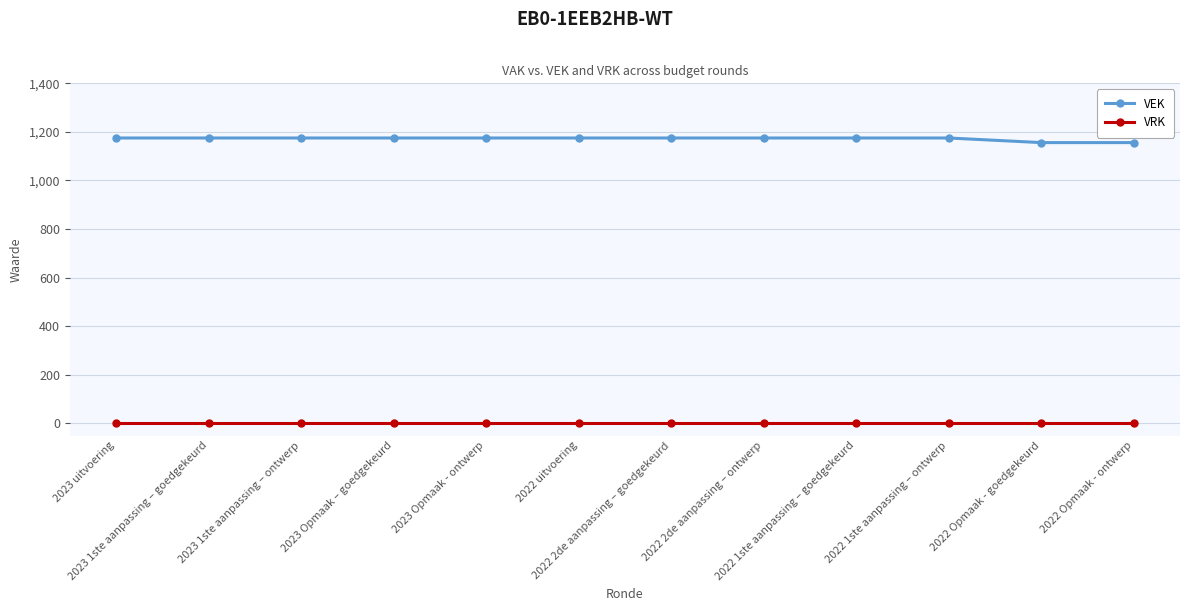

True or false: VEK and VRK intersect in this chart.

False